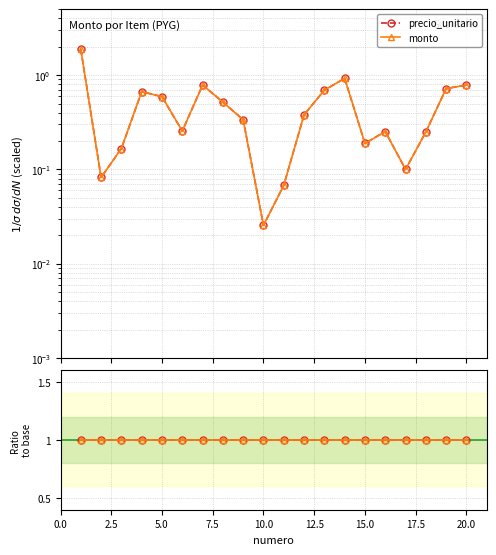

Between 8 and 10, which series saw the biggest shift?

precio_unitario